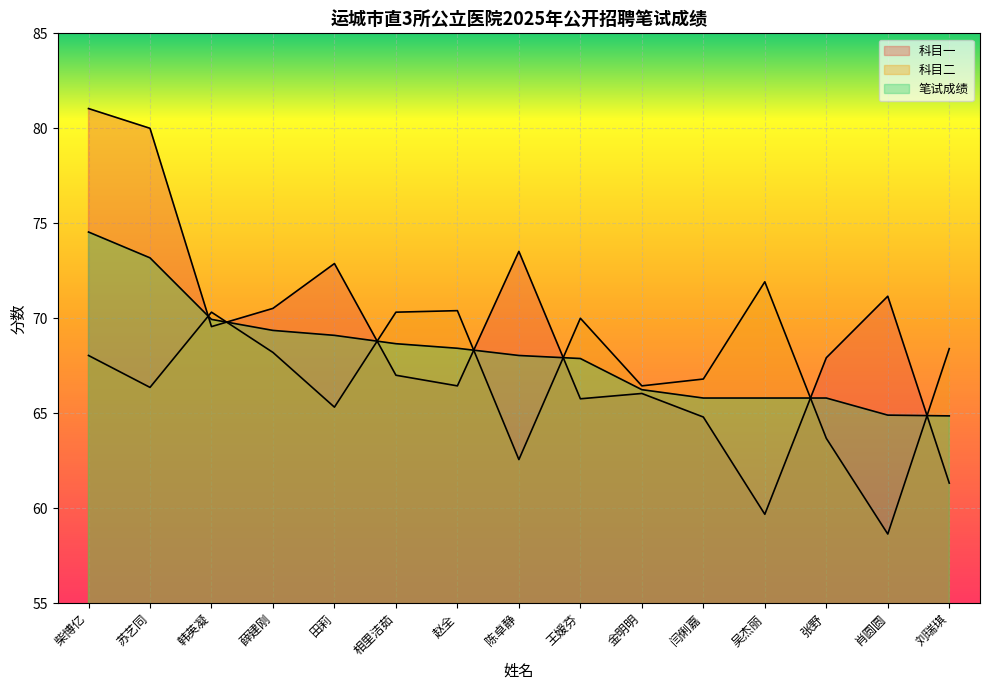

What is the spread (max minus min) of values at 吴杰丽?

12.2